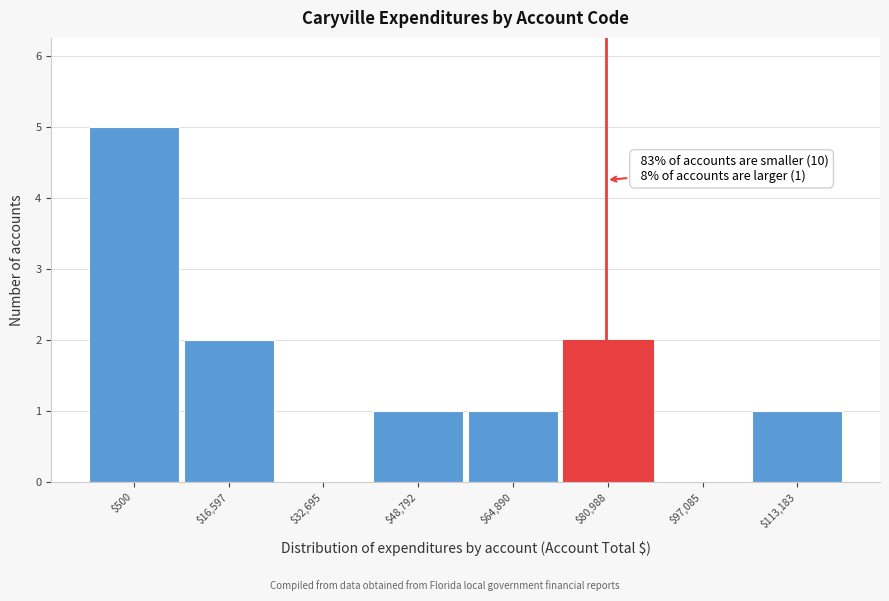

What is the sum of all values?

12